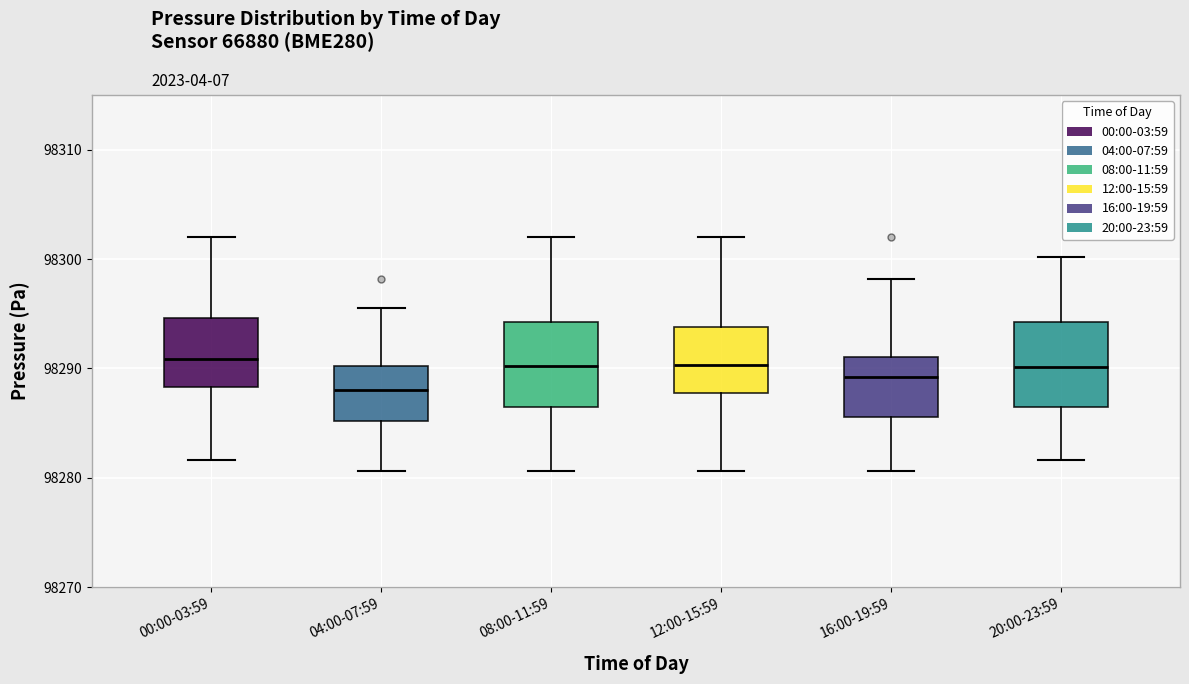

Reading left to right, read every box against the y-axis: the position of its median line, the range the box covers, and the ends of its whiskers. The values are not printed on the chart, so give them approximately, as read against the axis.

00:00-03:59: median 98291, box 98288 to 98295, whiskers 98282 to 98302
04:00-07:59: median 98288, box 98285 to 98290, whiskers 98281 to 98296
08:00-11:59: median 98290, box 98286 to 98294, whiskers 98281 to 98302
12:00-15:59: median 98290, box 98288 to 98294, whiskers 98281 to 98302
16:00-19:59: median 98289, box 98286 to 98291, whiskers 98281 to 98298
20:00-23:59: median 98290, box 98286 to 98294, whiskers 98282 to 98300